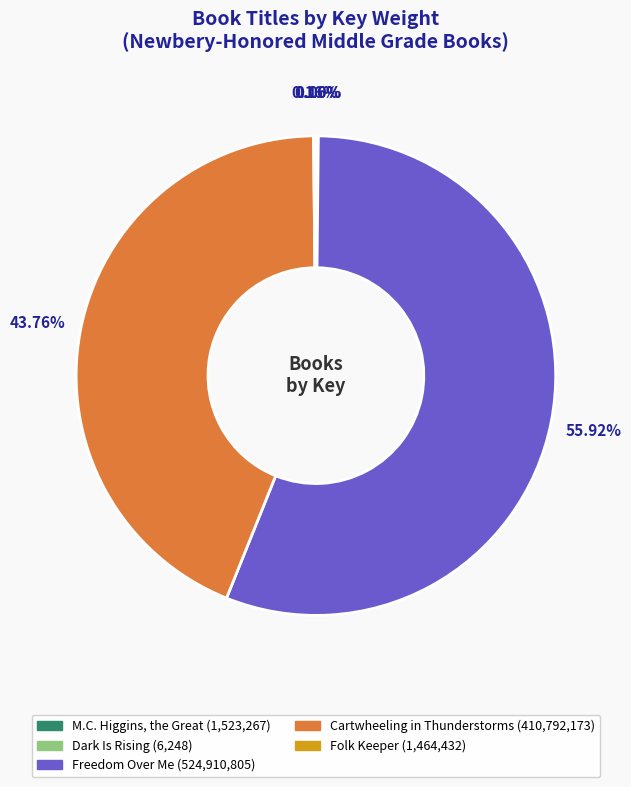

Which slice is the largest?

Freedom Over Me